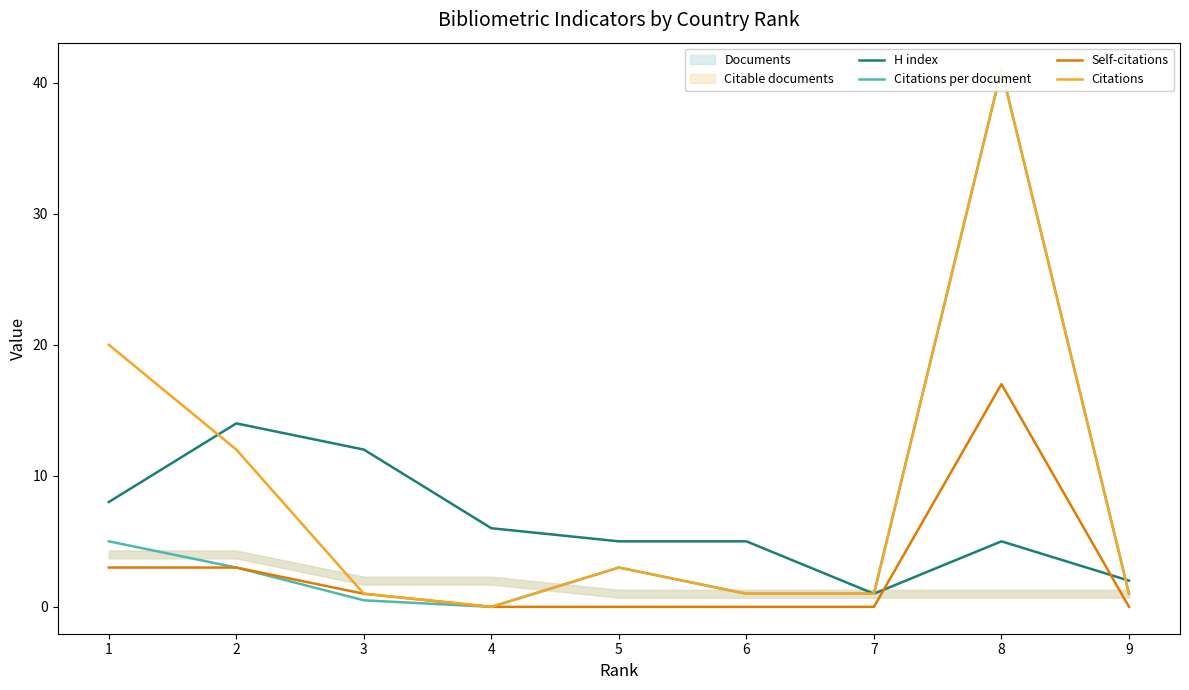

At how many categories does at least one series exceed 28?

1